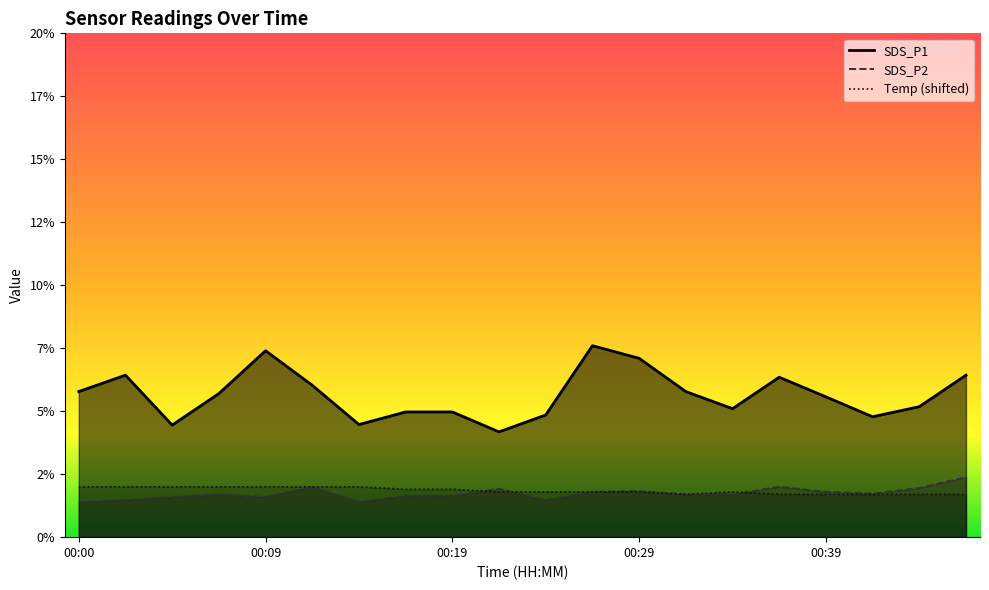

Reading left to right, transcribe all the data shown in this chart.

SDS_P1: 00:00=5.8	00:02=6.4	00:05=4.5	00:07=5.7	00:09=7.4	00:12=6.0	00:14=4.5	00:17=5.0	00:19=5.0	00:22=4.2	00:24=4.8	00:27=7.6	00:29=7.1	00:31=5.8	00:34=5.1	00:36=6.3	00:39=5.6	00:41=4.8	00:44=5.2	00:46=6.4
SDS_P2: 00:00=1.4	00:02=1.5	00:05=1.6	00:07=1.7	00:09=1.6	00:12=2.0	00:14=1.4	00:17=1.6	00:19=1.6	00:22=1.9	00:24=1.5	00:27=1.8	00:29=1.8	00:31=1.7	00:34=1.7	00:36=2.0	00:39=1.8	00:41=1.7	00:44=1.9	00:46=2.4
Temp: 00:00=2.0	00:02=2.0	00:05=2.0	00:07=2.0	00:09=2.0	00:12=2.0	00:14=2.0	00:17=1.9	00:19=1.9	00:22=1.8	00:24=1.8	00:27=1.8	00:29=1.8	00:31=1.7	00:34=1.8	00:36=1.7	00:39=1.7	00:41=1.7	00:44=1.7	00:46=1.7